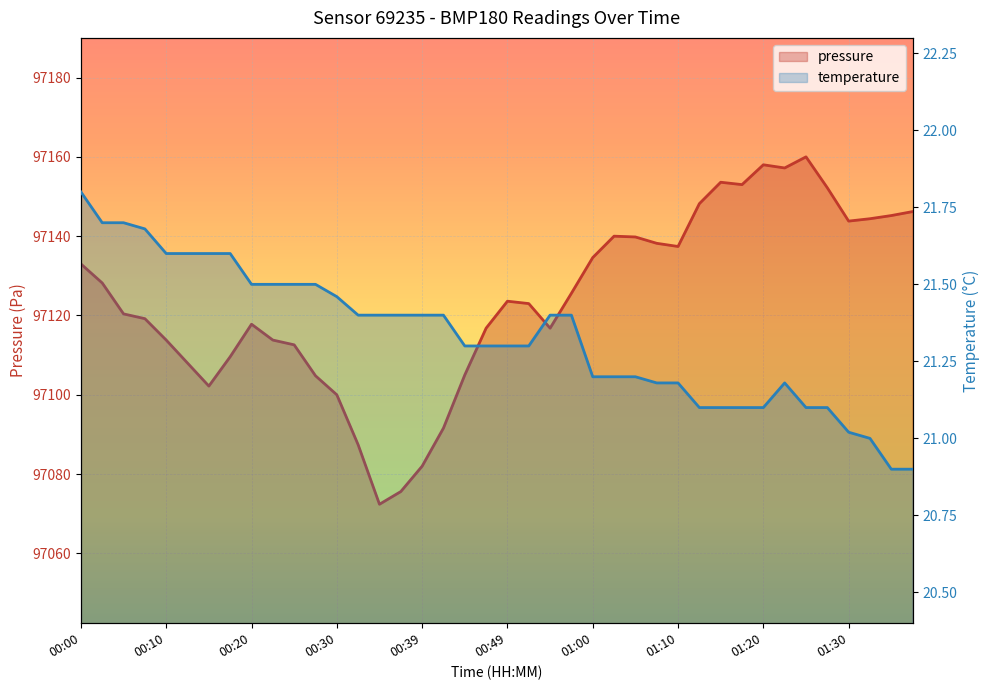

Reading right to left, transcribe all the data shown in this chart.

pressure: 01:38=97146.2	01:35=97145.2	01:32=97144.4	01:30=97143.8	01:27=97152.2	01:25=97160.0	01:22=97157.2	01:20=97158.0	01:17=97153.0	01:15=97153.6	01:12=97148.2	01:10=97137.4	01:07=97138.2	01:05=97139.8	01:02=97140.0	01:00=97134.6	00:57=97125.6	00:55=97116.8	00:52=97123.0	00:49=97123.6	00:47=97116.8	00:44=97105.0	00:42=97091.6	00:39=97082.0	00:37=97075.6	00:35=97072.4	00:32=97087.4	00:30=97100.0	00:27=97104.8	00:25=97112.6	00:22=97113.8	00:20=97117.8	00:17=97109.6	00:15=97102.2	00:12=97108.0	00:10=97113.8	00:07=97119.2	00:05=97120.4	00:03=97128.2	00:00=97133.0
temperature: 01:38=20.9	01:35=20.9	01:32=21.0	01:30=21.0	01:27=21.1	01:25=21.1	01:22=21.2	01:20=21.1	01:17=21.1	01:15=21.1	01:12=21.1	01:10=21.2	01:07=21.2	01:05=21.2	01:02=21.2	01:00=21.2	00:57=21.4	00:55=21.4	00:52=21.3	00:49=21.3	00:47=21.3	00:44=21.3	00:42=21.4	00:39=21.4	00:37=21.4	00:35=21.4	00:32=21.4	00:30=21.5	00:27=21.5	00:25=21.5	00:22=21.5	00:20=21.5	00:17=21.6	00:15=21.6	00:12=21.6	00:10=21.6	00:07=21.7	00:05=21.7	00:03=21.7	00:00=21.8